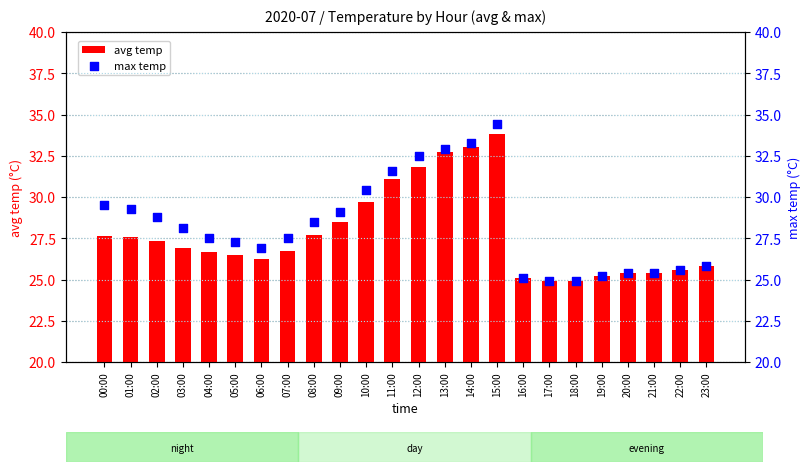

Which series has the largest total across all categories?

max temp